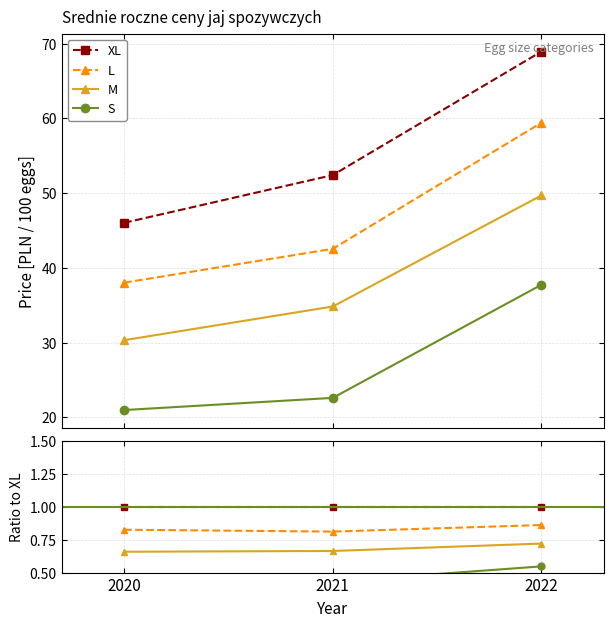

What are all the series names shown in the legend?

XL, L, M, S